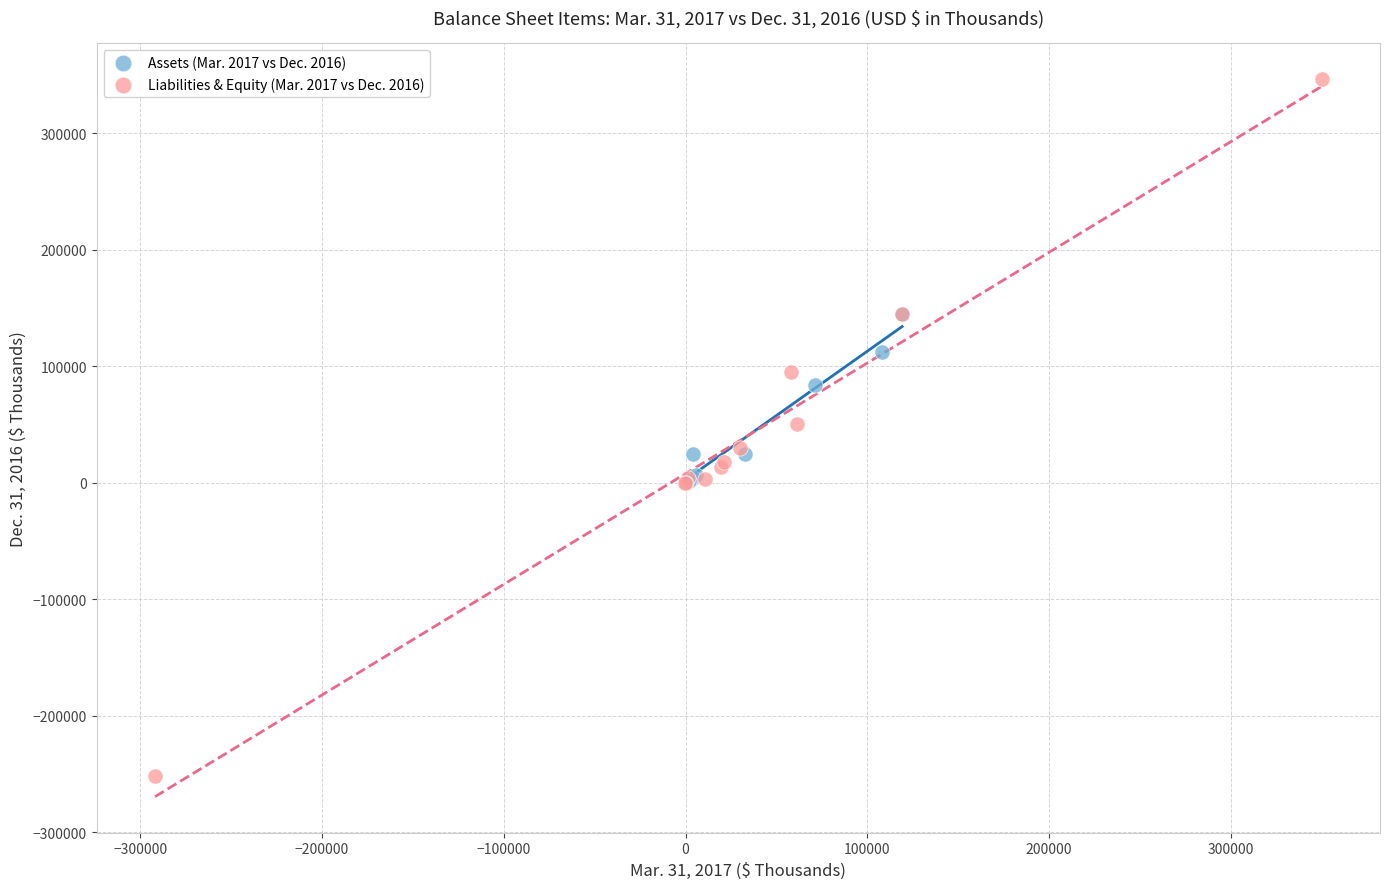

Which series reaches the maximum Y coordinate?

Liabilities & Equity (Mar. 2017 vs Dec. 2016)